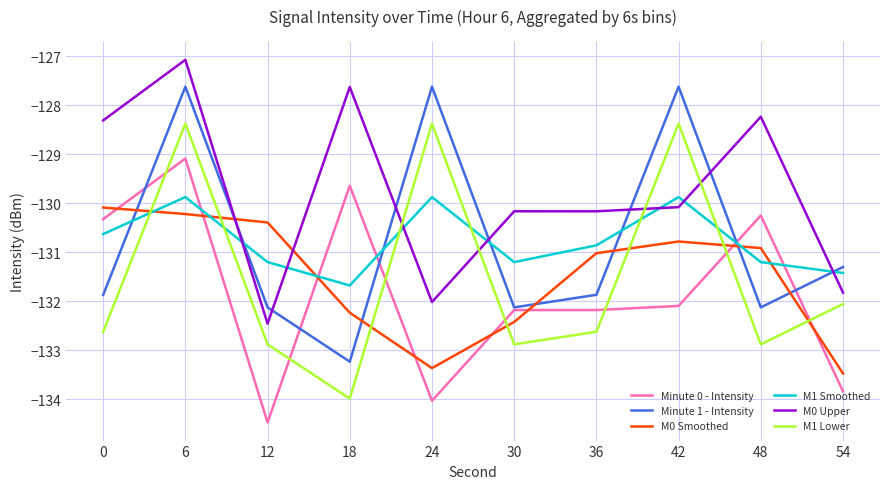

True or false: M1 Lower has more than 1 points higher than both neighbors.

True